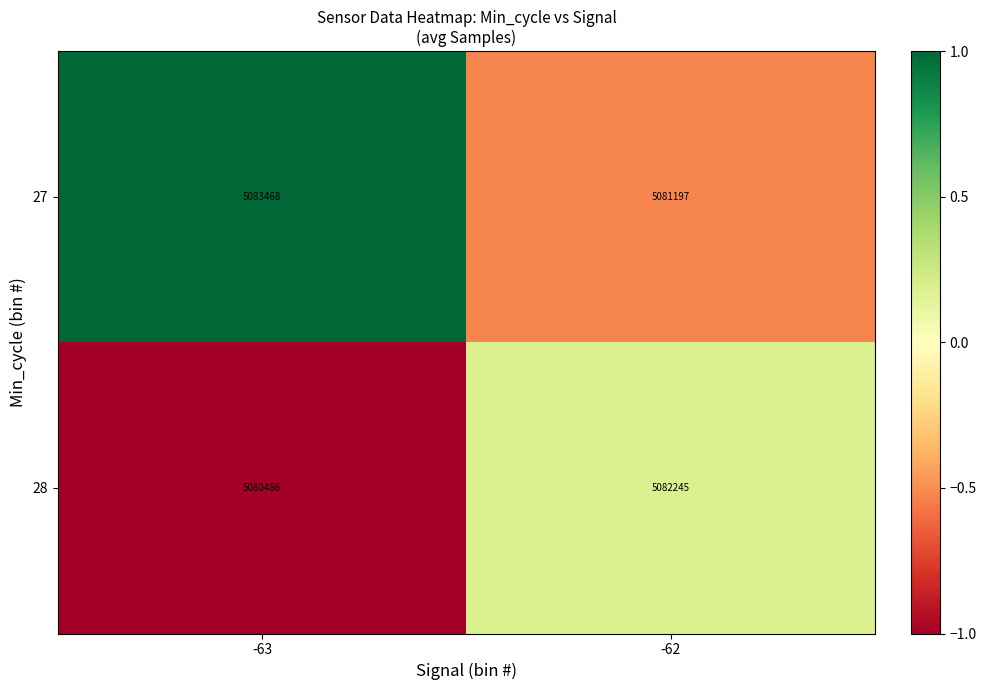

How many categories are shown in the chart?

2